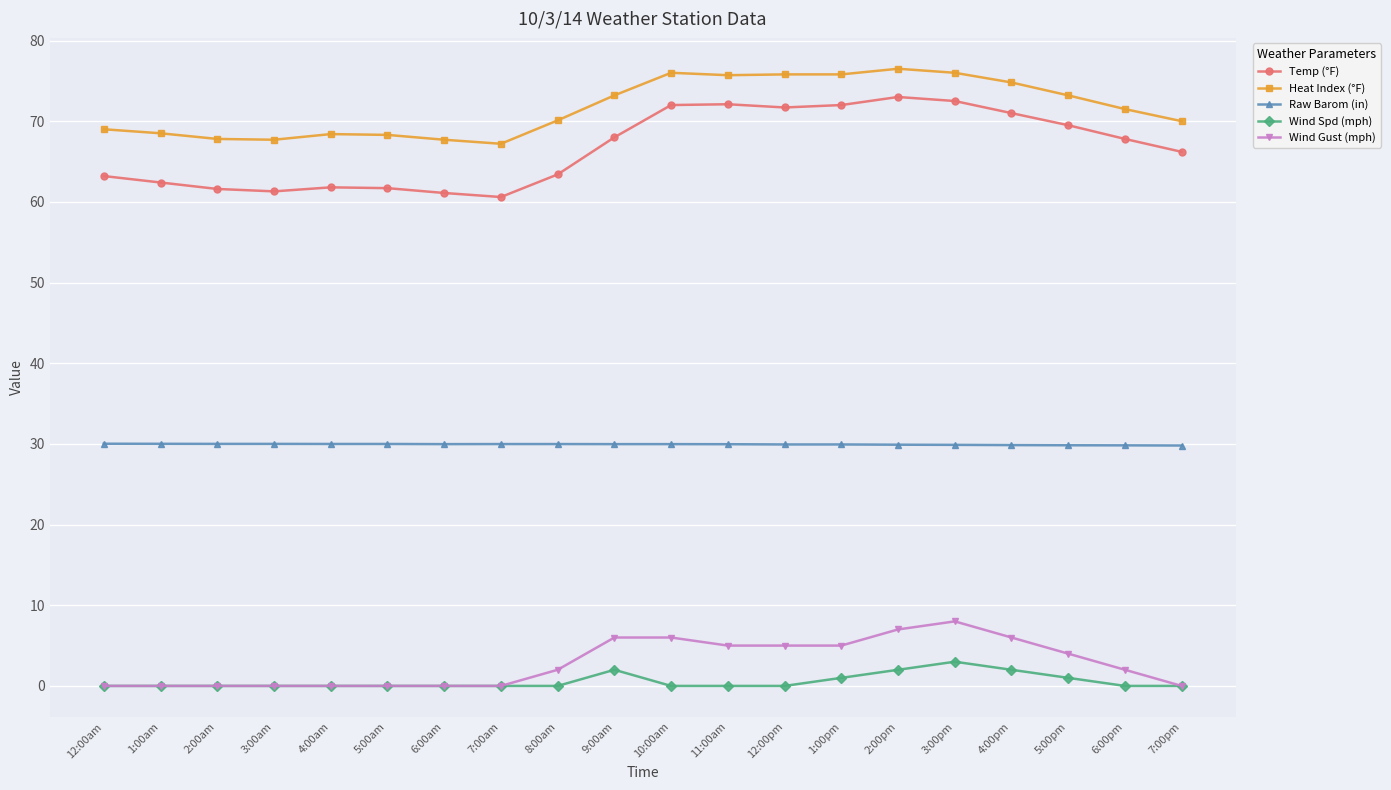

What is the difference between the highest and lowest values at 8:00am?

70.1